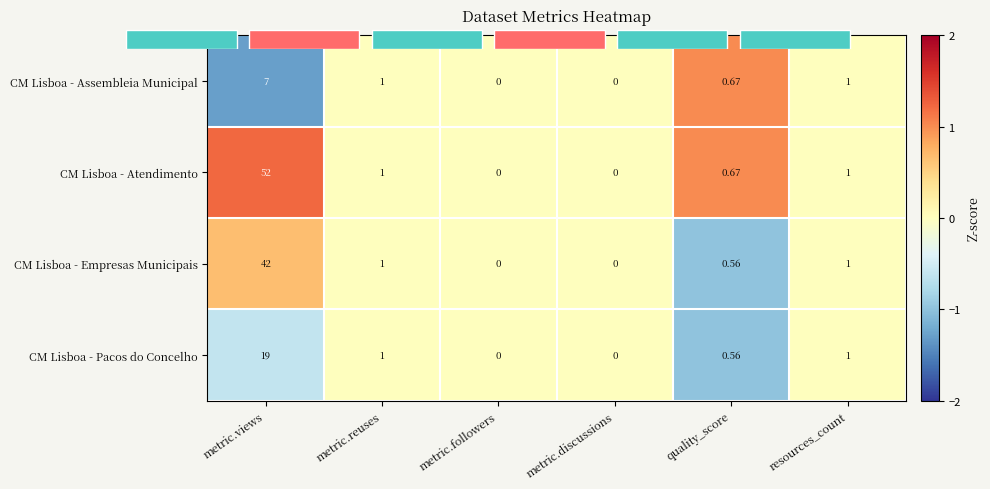

Count the number of data series in this chart.

4